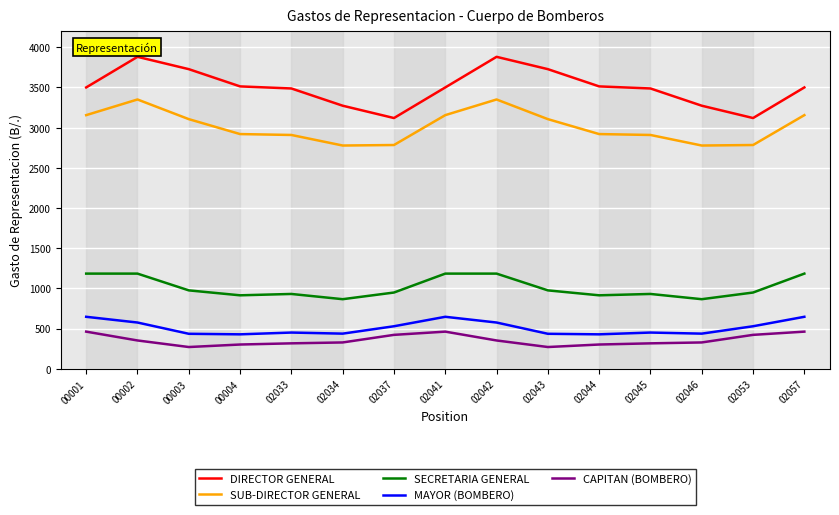

The value of DIRECTOR GENERAL at 02033 is 3487.1. True or false?

True